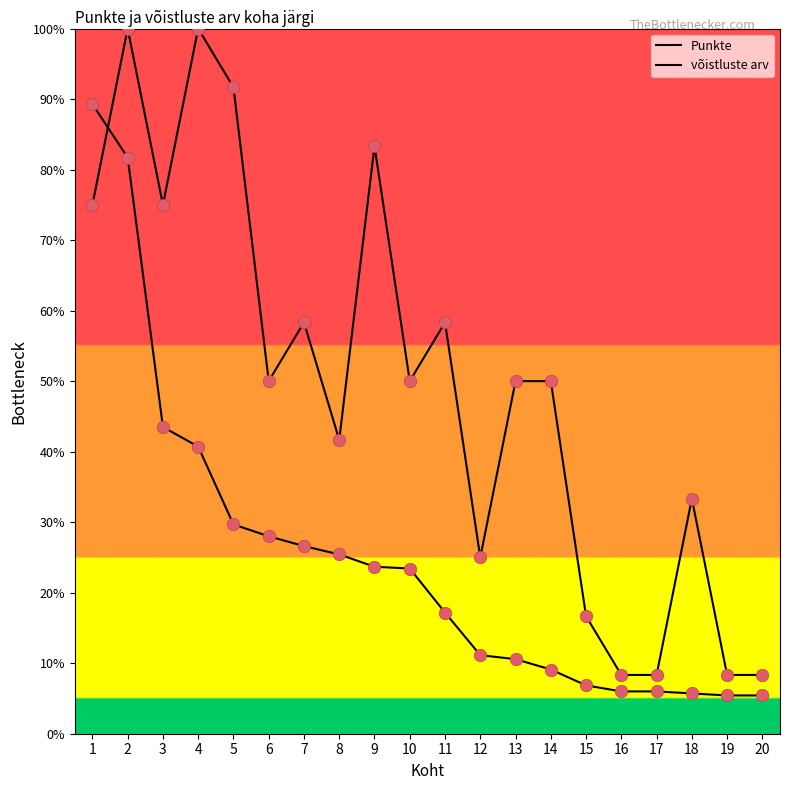

At which category is the sum across all series the highest?

2